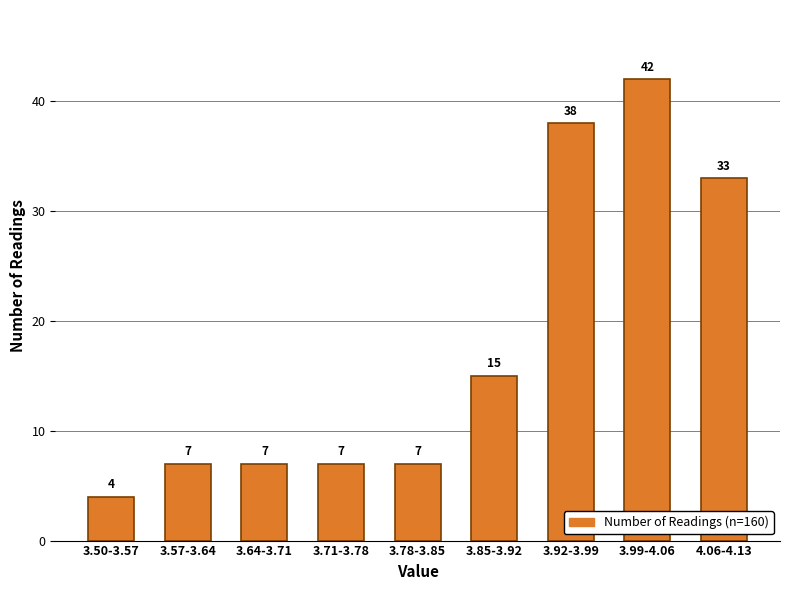

Reading left to right, transcribe all the data shown in this chart.

4	7	7	7	7	15	38	42	33